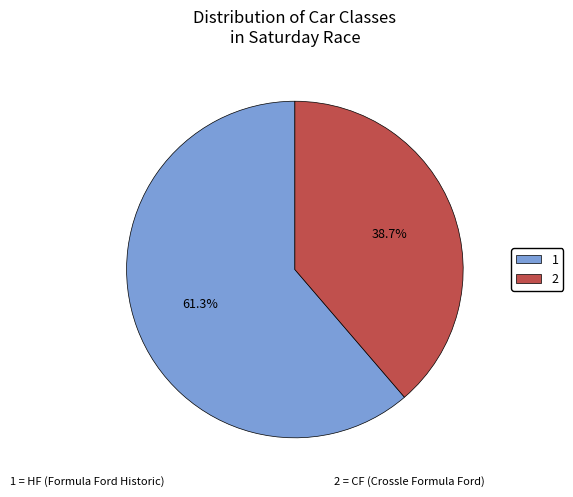

Rank the categories by value from lowest to highest.

2, 1